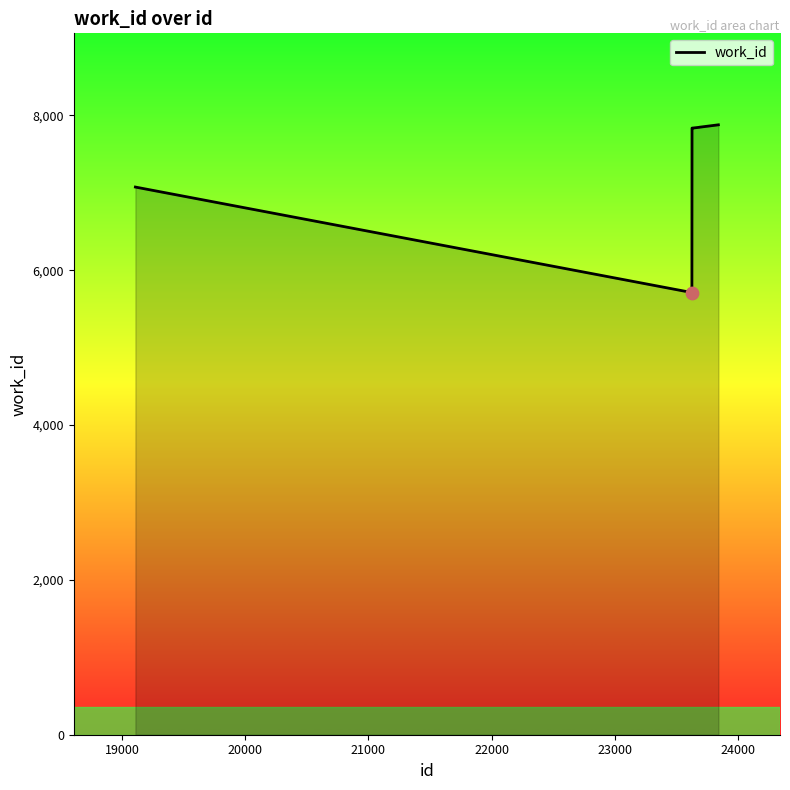

What is the minimum value shown in the chart?

5712